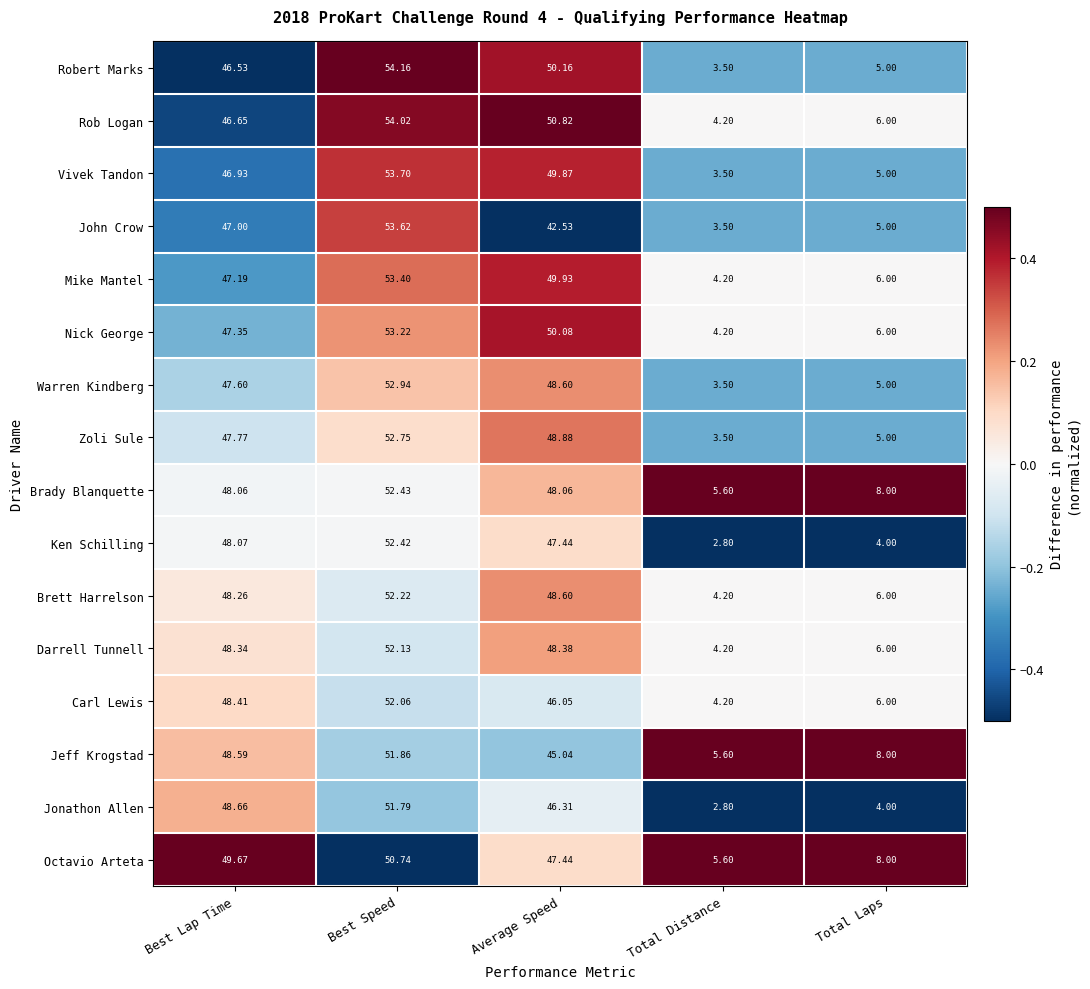

Which series has the largest total across all categories?

Brady Blanquette